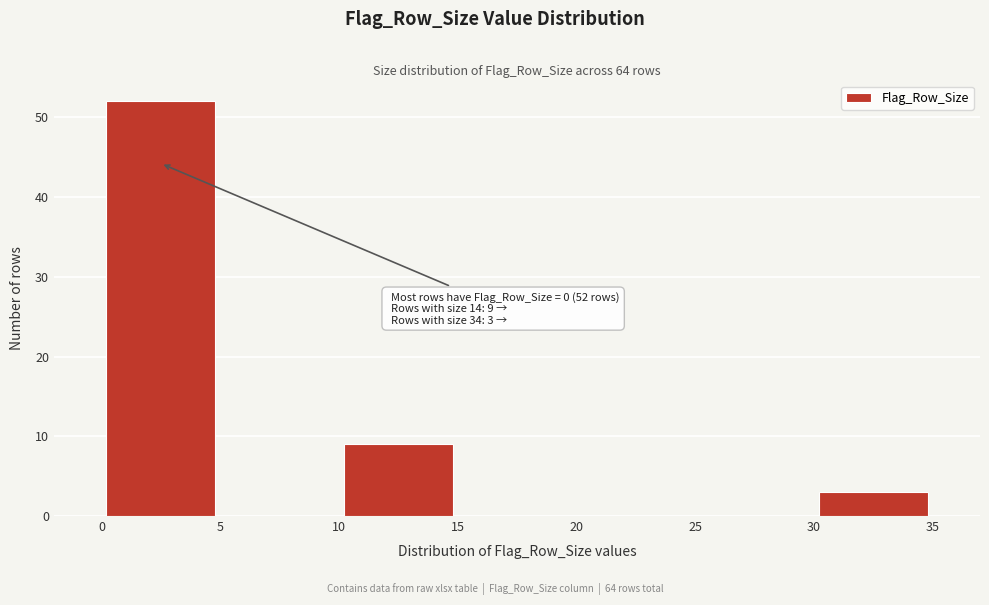

Which range on the x-axis has the tallest bar?

0 to 5